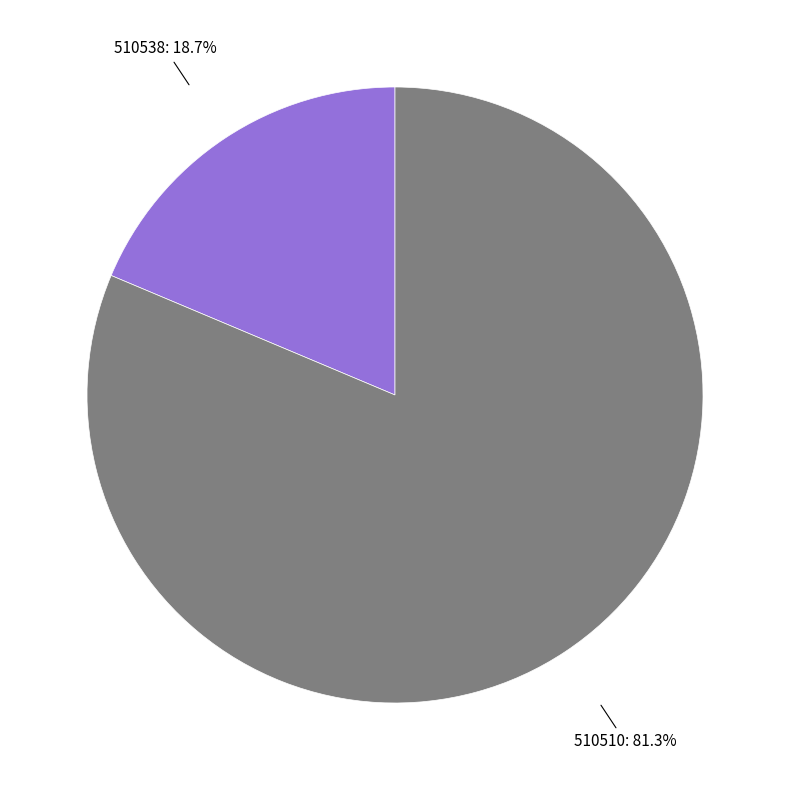

What is the largest slice in the pie chart?

510510